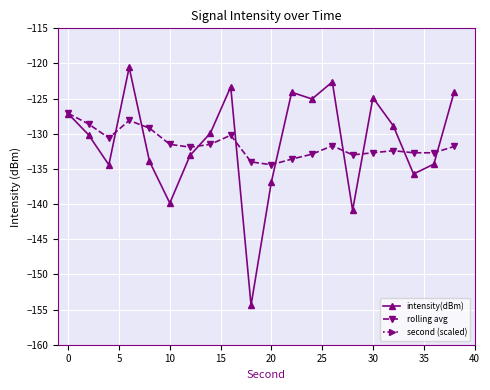

Count the number of data series in this chart.

3